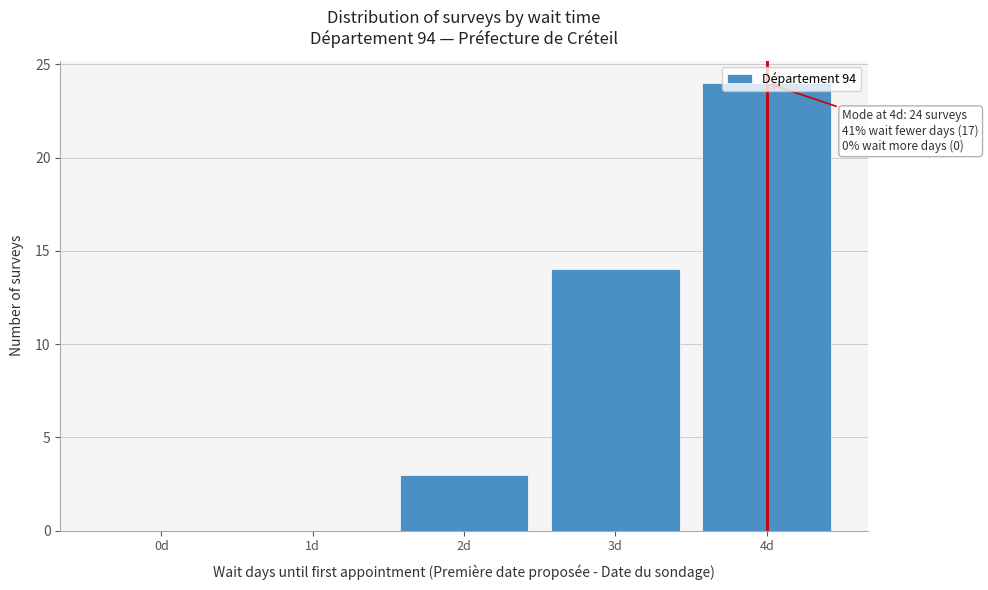

At which category does the chart reach its peak across all series?

4d